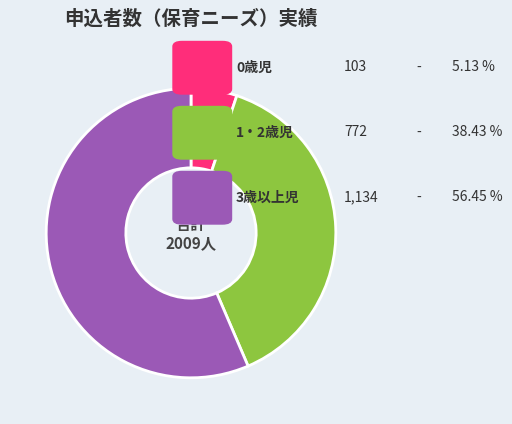

Does any single category account for the majority?

Yes